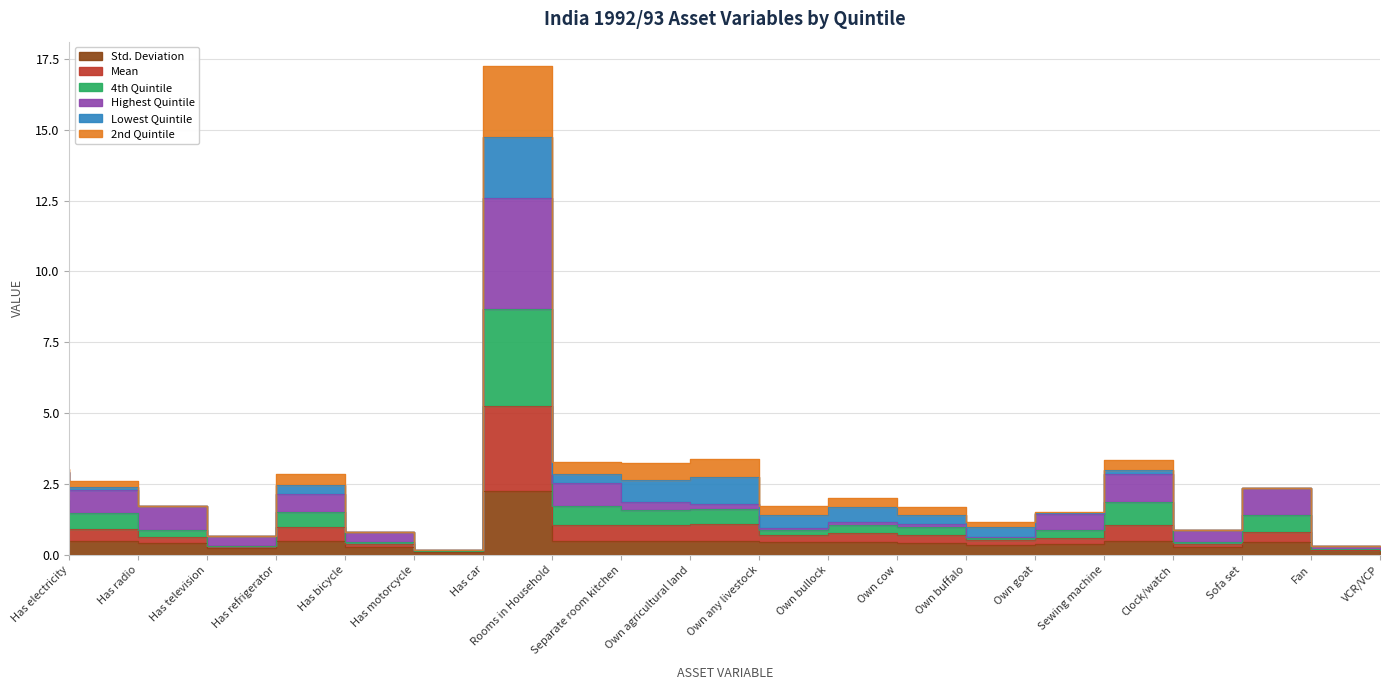

Where is 4th Quintile nearest to the value 4?

Has electricity